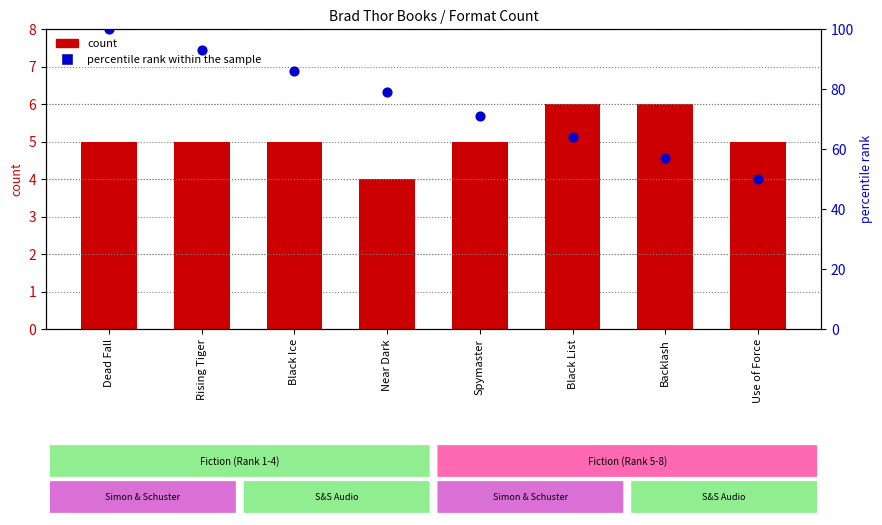

At which category is the sum across all series the highest?

Dead Fall